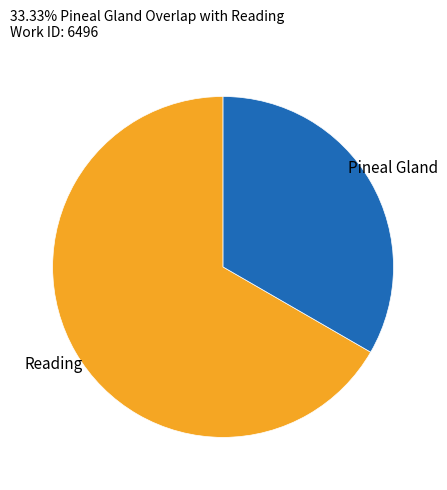

Does any single category account for the majority?

Yes